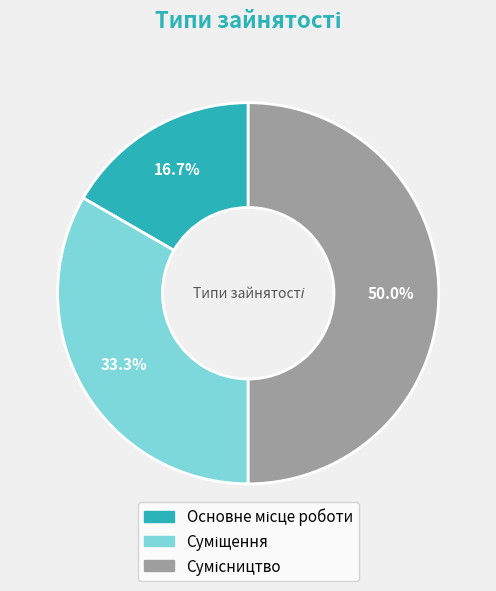

Count the number of slices in the pie.

3